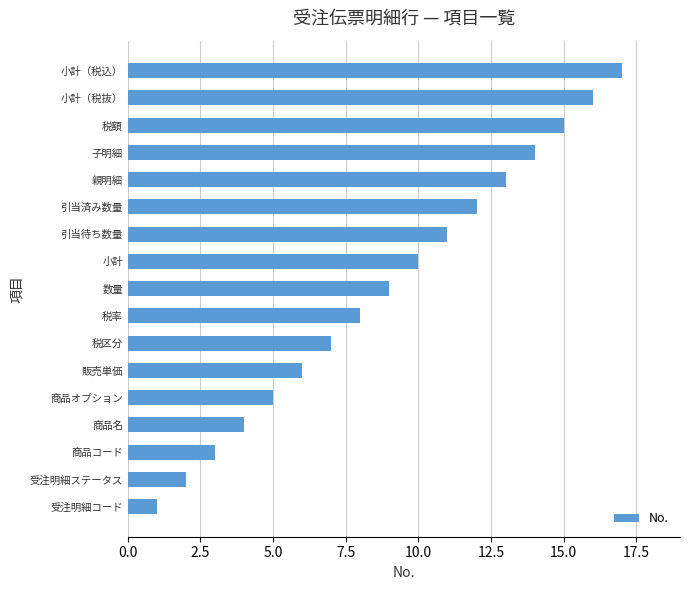

How many data points are less than 9?

8